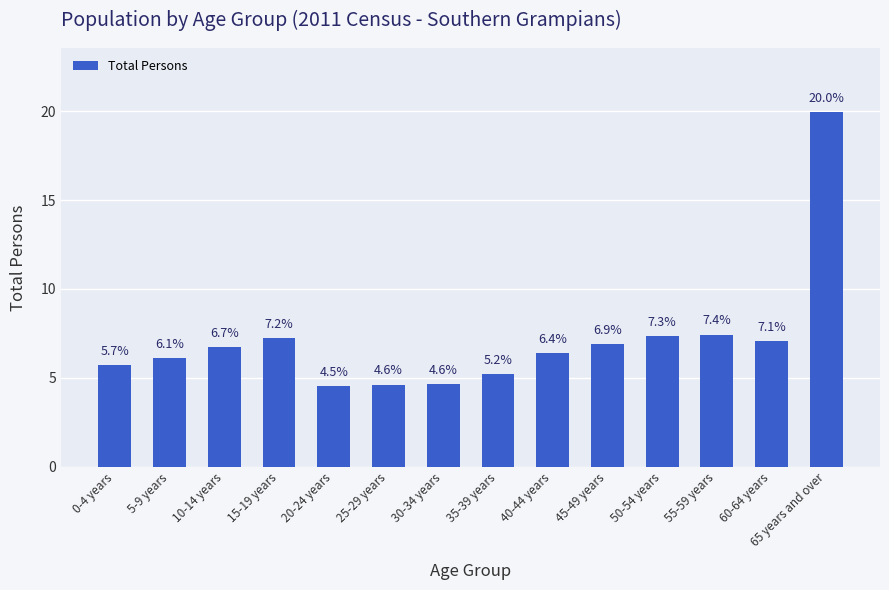

Between 55-59 years and 0-4 years, which is larger?

55-59 years